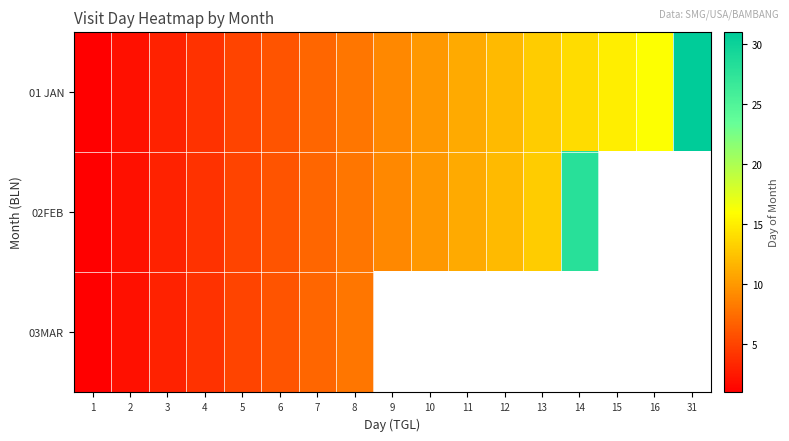

What is the sum of all 01 JAN values?

167.0